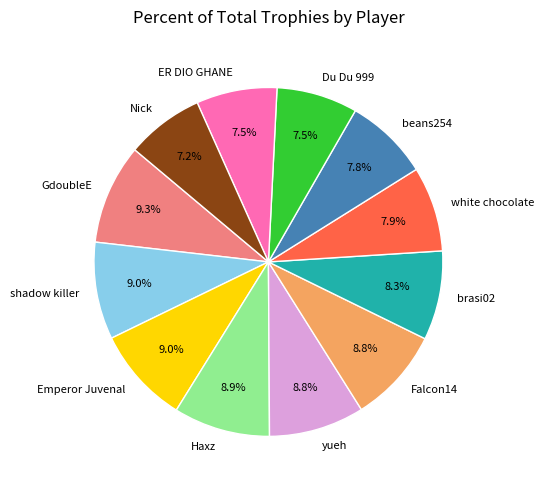

Does any single category account for the majority?

No